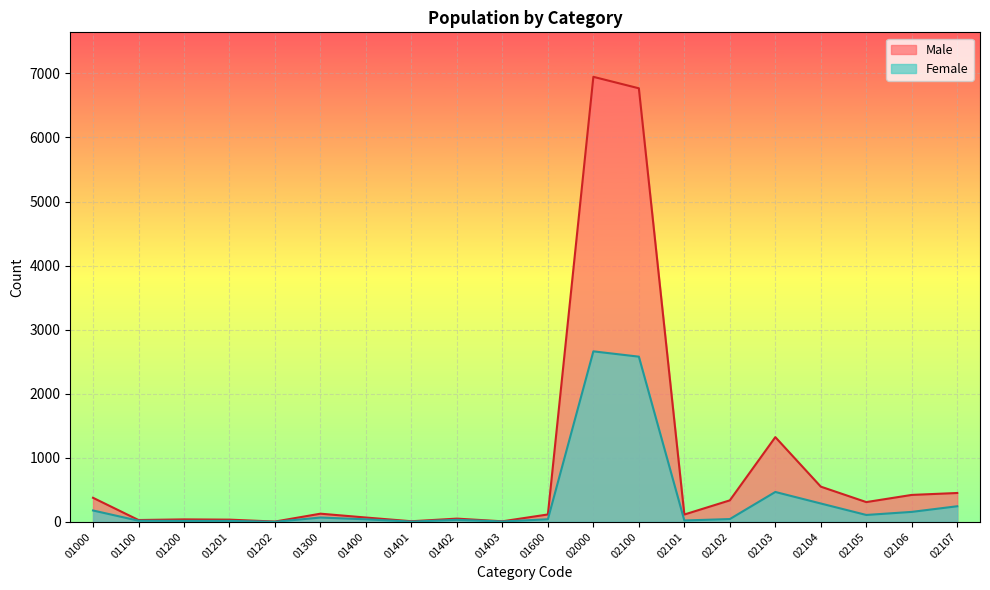

The value of Male at 01100 is 28. True or false?

True